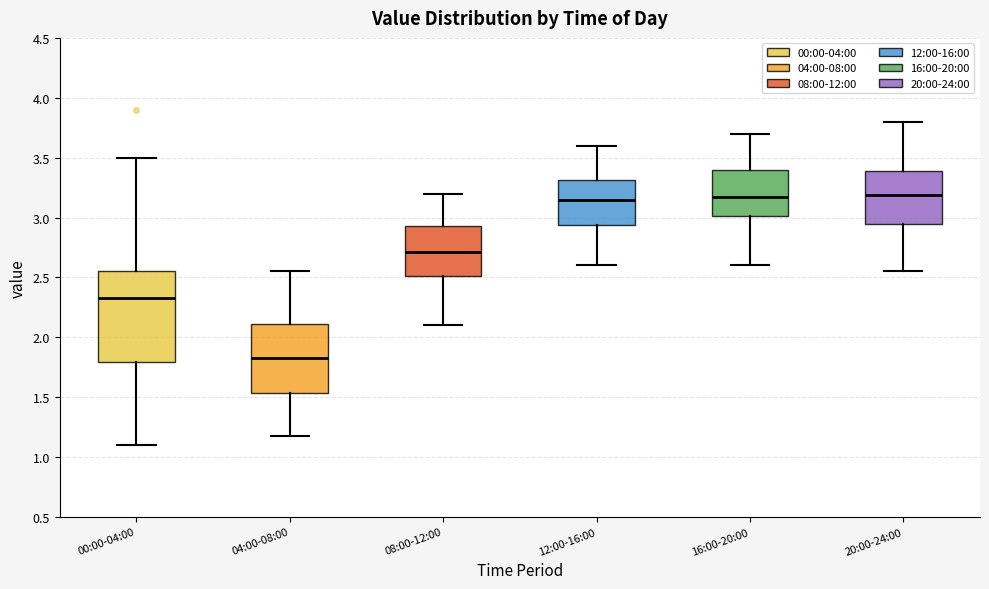

Where does the upper whisker of the box for 12:00-16:00 end on the y-axis? The values are not printed on the chart, so give them approximately, as read against the axis.

3.60